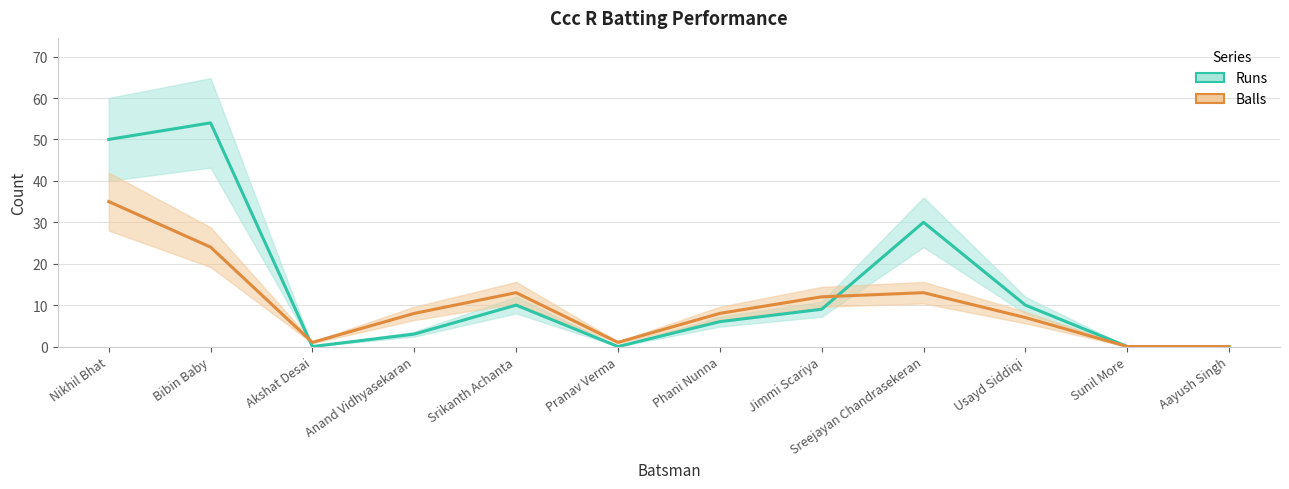

The Runs series shows 0 at Aayush Singh. True or false?

True